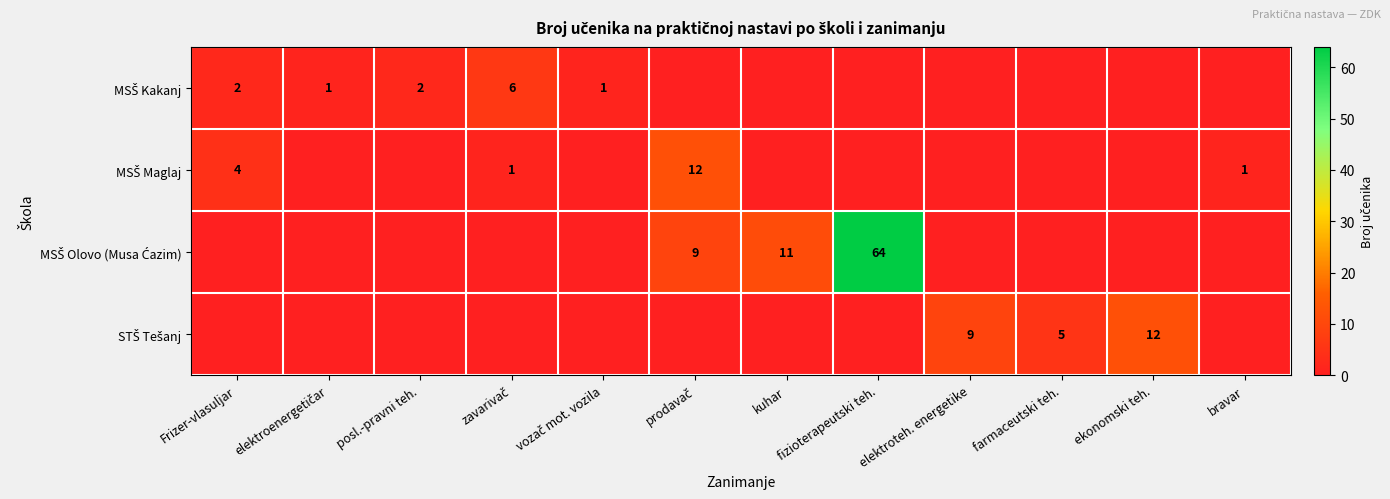

List the series in order of their peak value, lowest first.

MSŠ Kakanj, MSŠ Maglaj, STŠ Tešanj, MSŠ Olovo (Musa Ćazim)